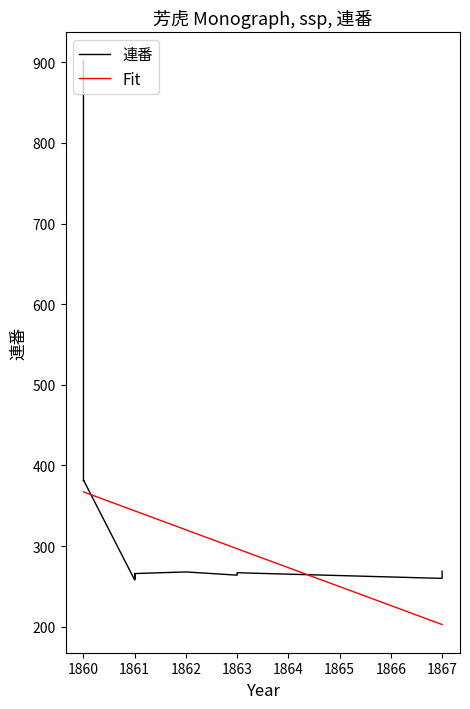

The 連番 series shows 263.0 at 1861. True or false?

True